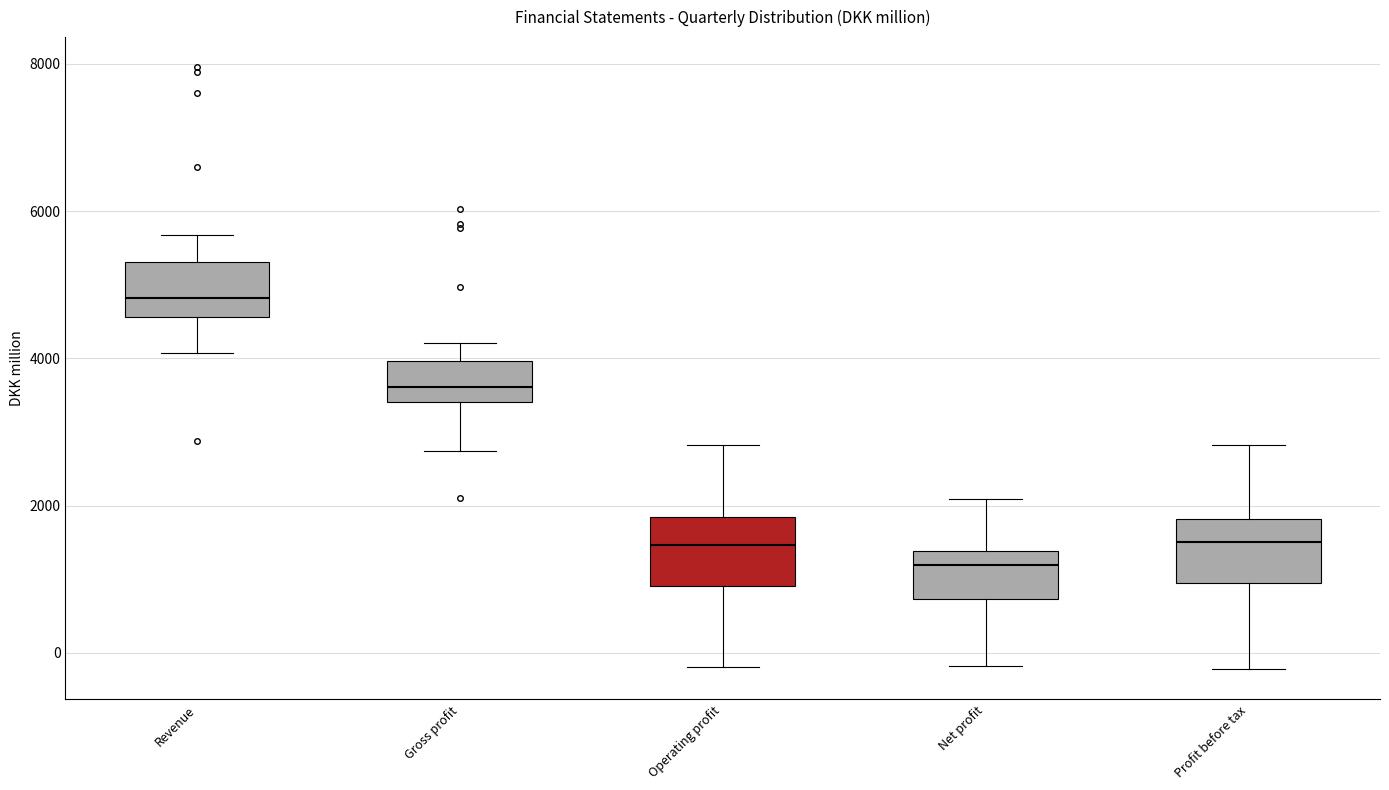

Where does the median line of the box for Operating profit sit on the y-axis? The values are not printed on the chart, so give them approximately, as read against the axis.

1400